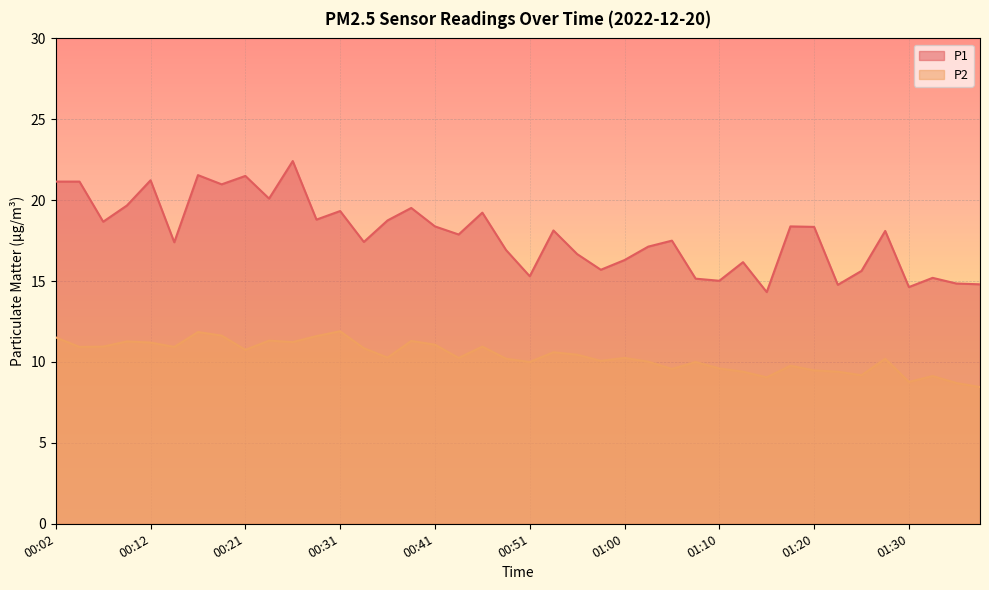

Which series changed the most between 00:14 and 00:51?

P1